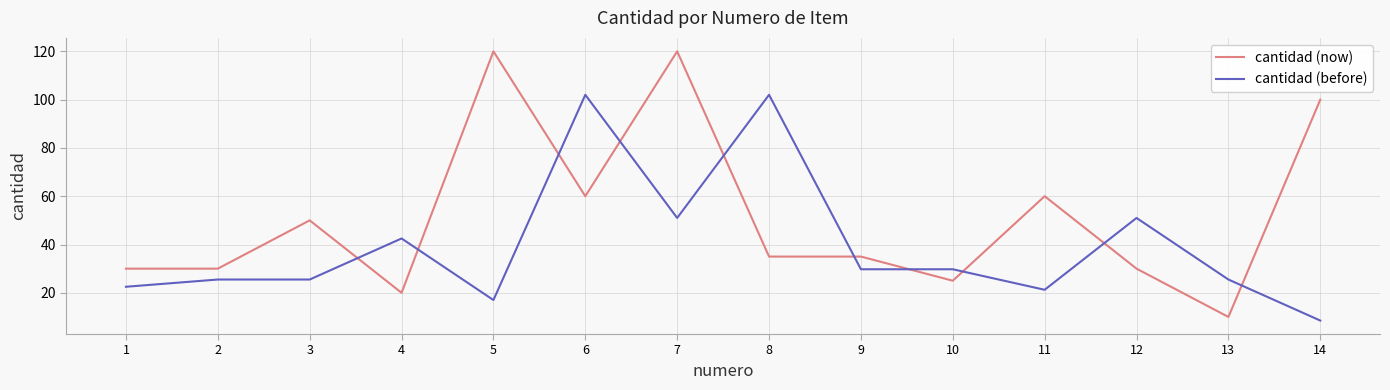

True or false: cantidad (now) has a value of 35.0 at 9.

True